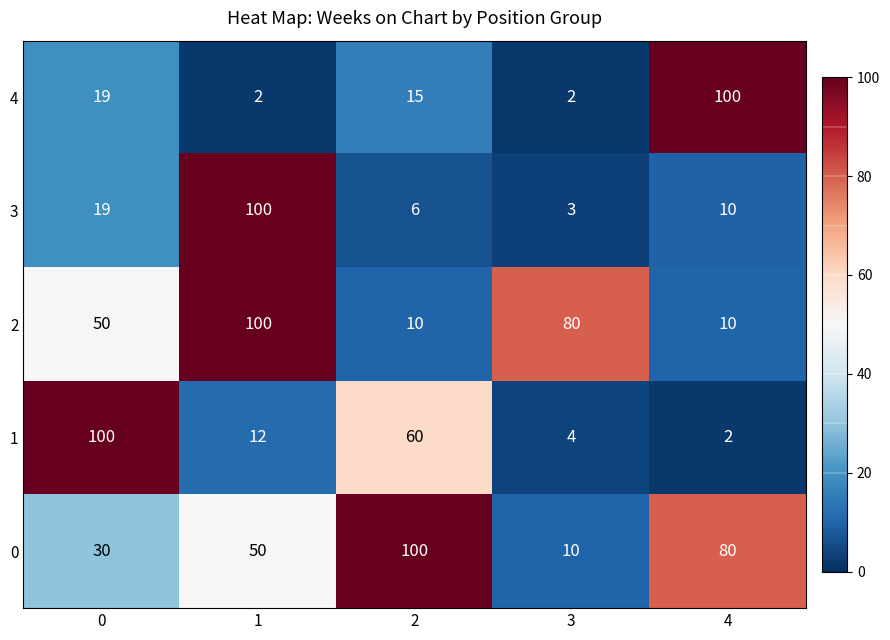

Reading left to right, list all the values displayed in this chart.

4: 0=19	1=2	2=15	3=2	4=100
3: 0=19	1=100	2=6	3=3	4=10
2: 0=50	1=100	2=10	3=80	4=10
1: 0=100	1=12	2=60	3=4	4=2
0: 0=30	1=50	2=100	3=10	4=80